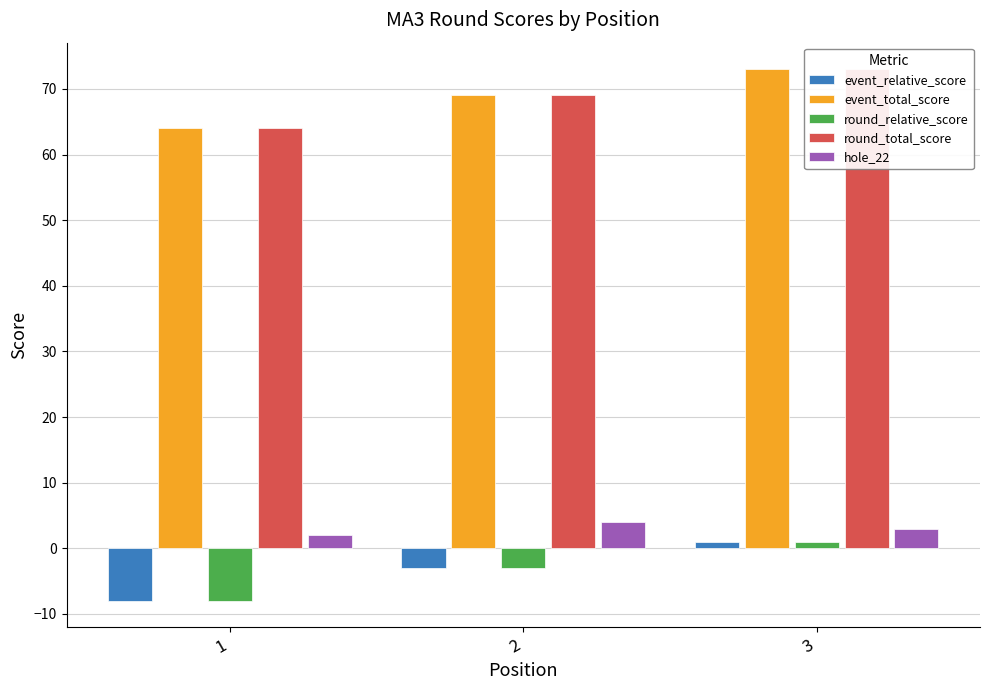

What is the difference between the highest and lowest values at 1?

72